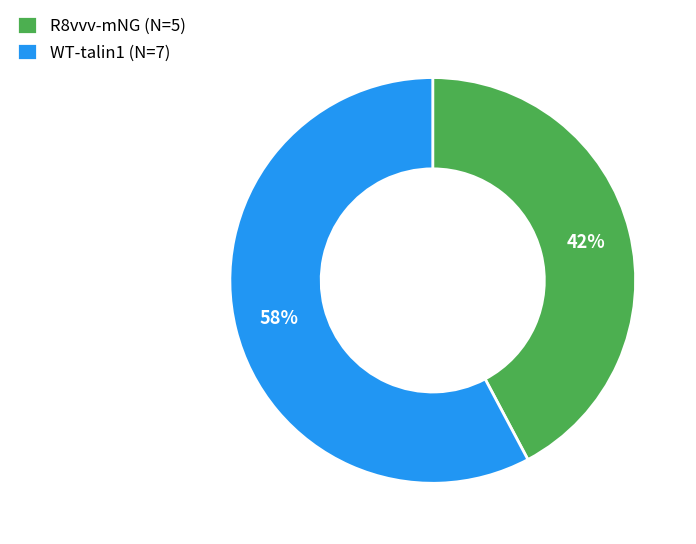

The R8vvv-mNG (N=5) slice represents 42% of the pie. True or false?

True